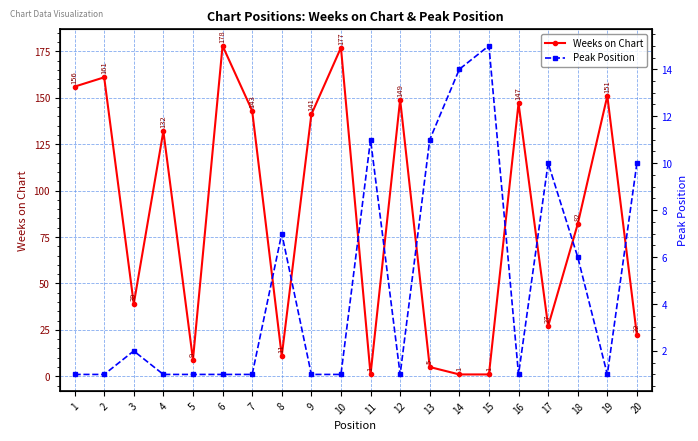

Count the number of data series in this chart.

2